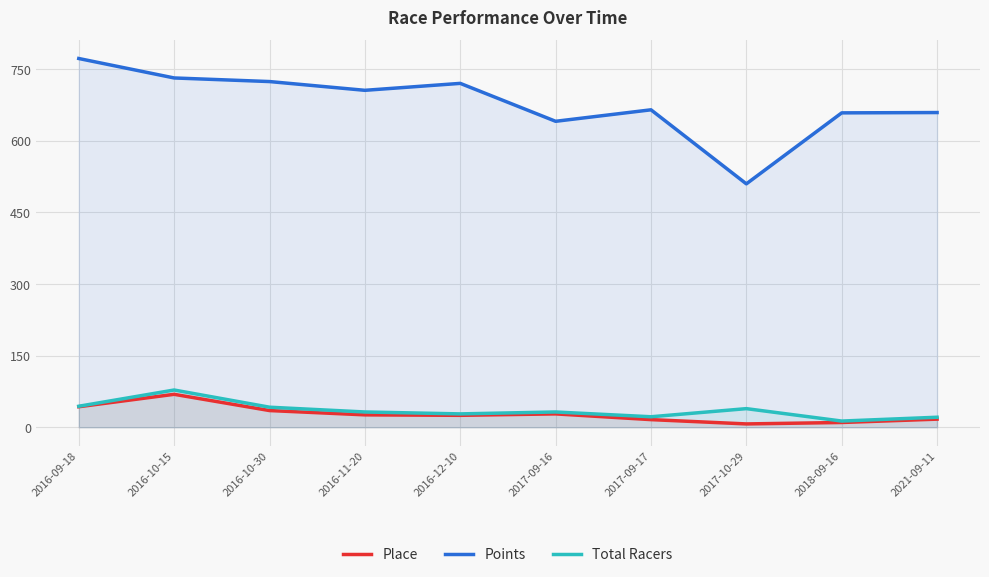

True or false: Total Racers and Points cross at least once.

False